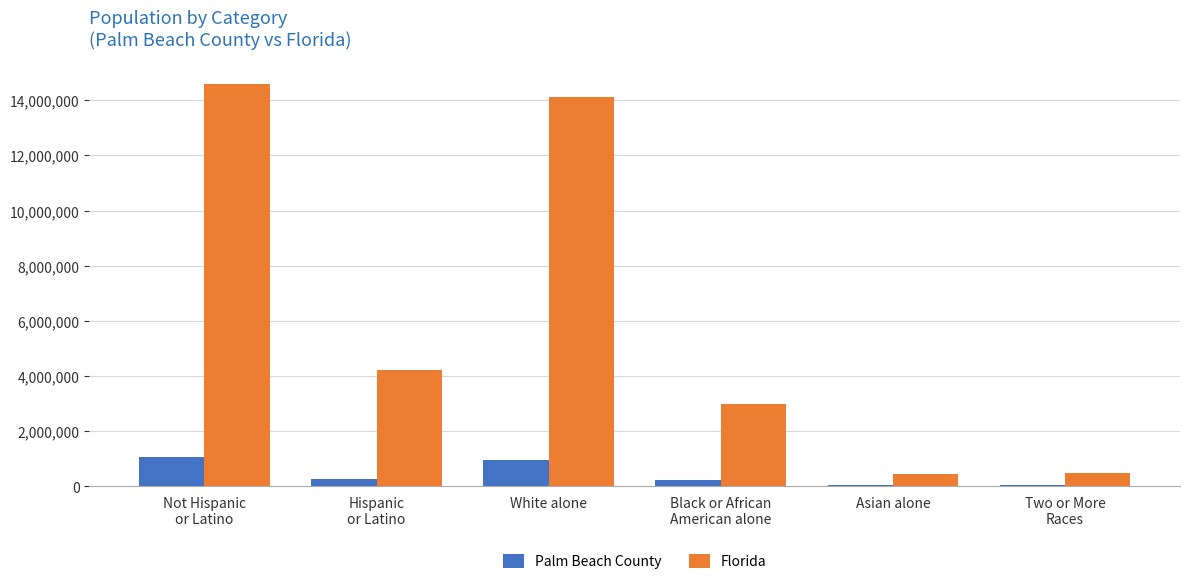

At which category is the sum across all series the highest?

Not Hispanic
or Latino